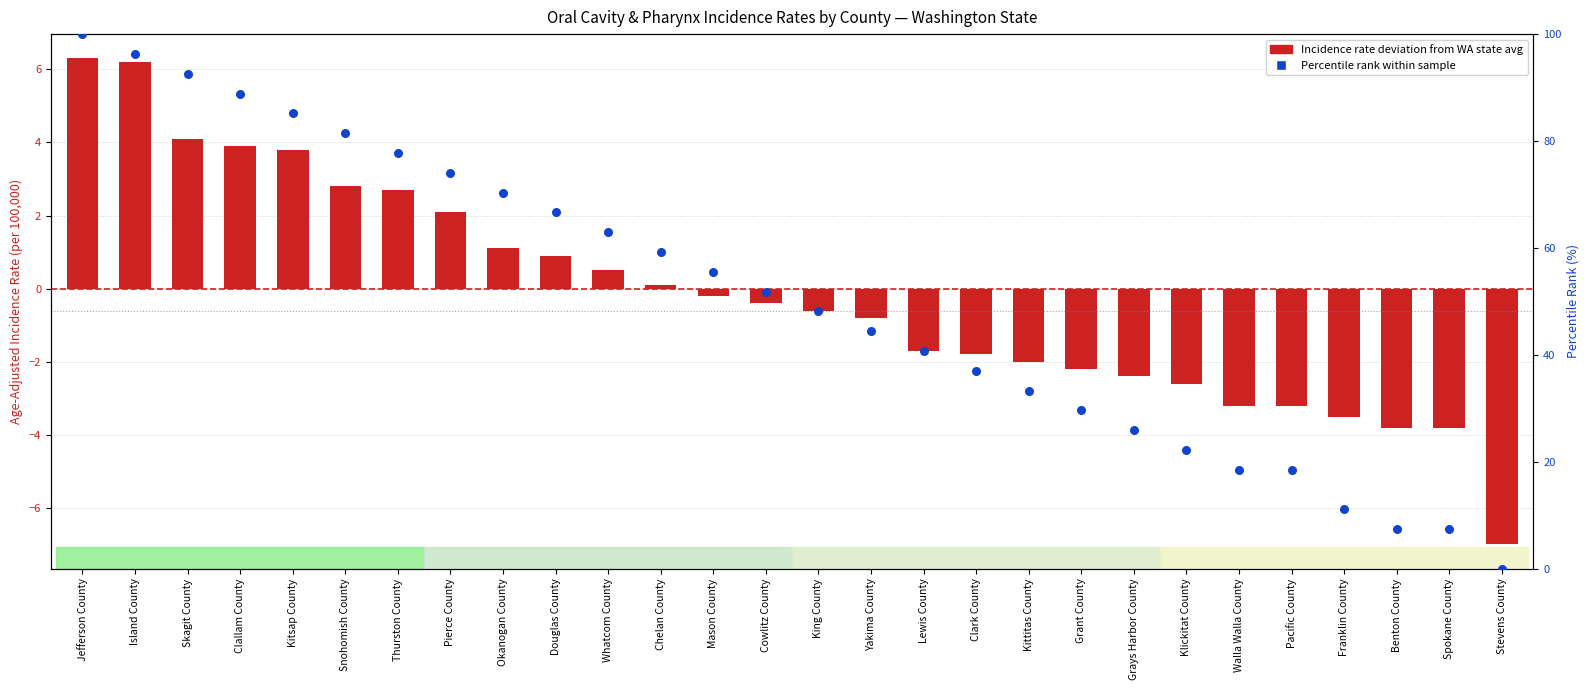

Which series has the largest total across all categories?

Percentile rank within sample